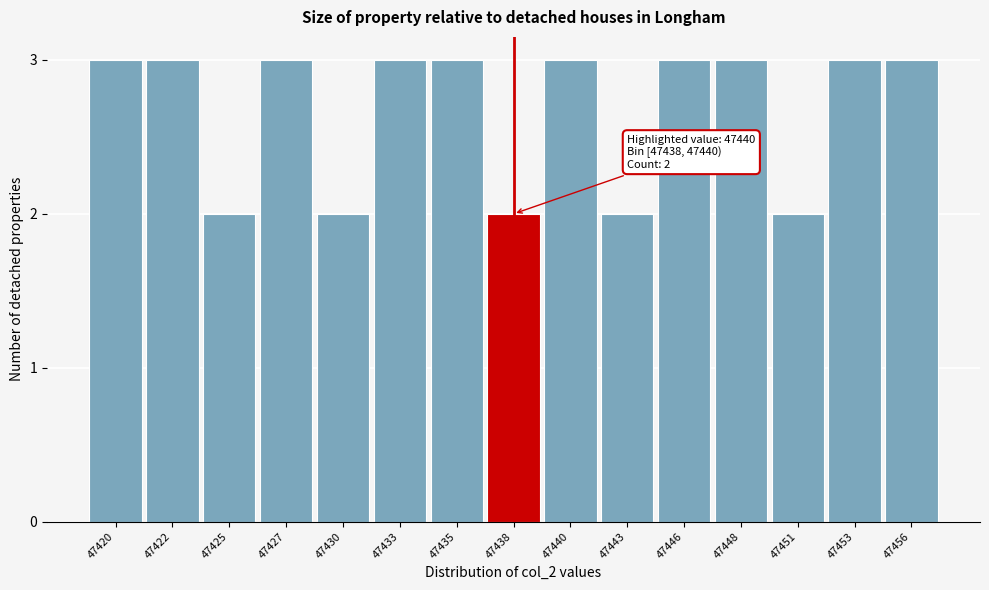

Reading right to left, list all the values displayed in this chart.

47456=3	47453=3	47451=2	47448=3	47446=3	47443=2	47440=3	47438=2	47435=3	47433=3	47430=2	47427=3	47425=2	47422=3	47420=3